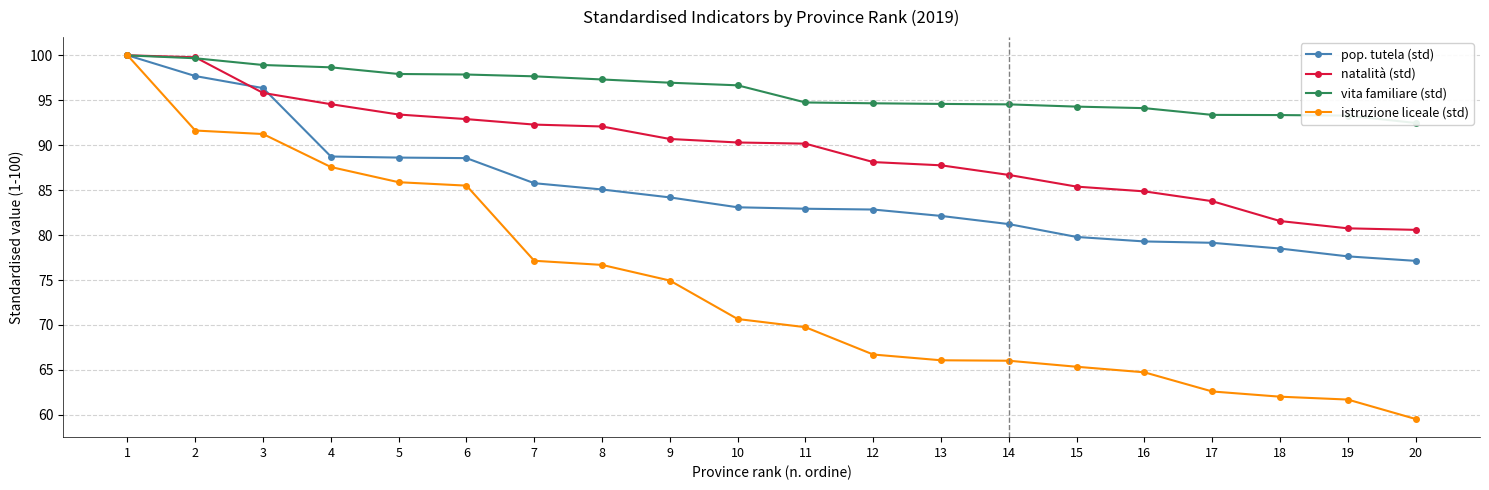

What is the difference between the pop. tutela (std) values at 12 and 19?

5.2